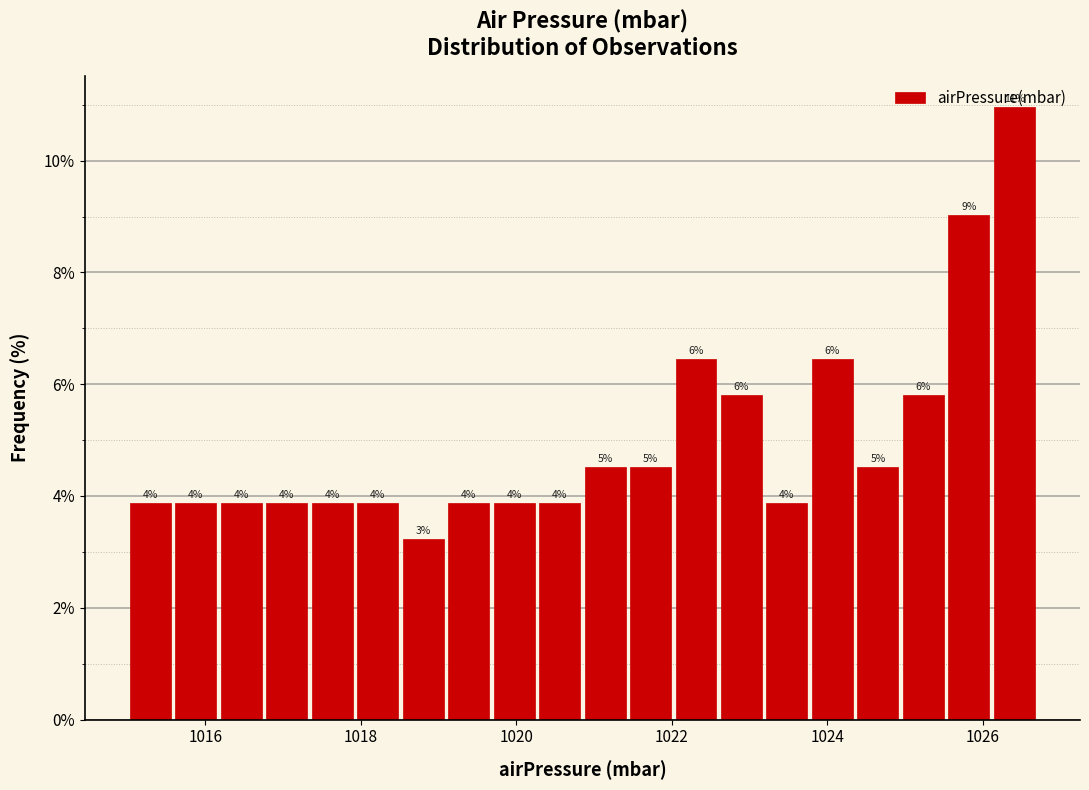

Around what value on the x-axis is the tallest bar? Give the approximate position of its centre, as read against the axis.

1026.4